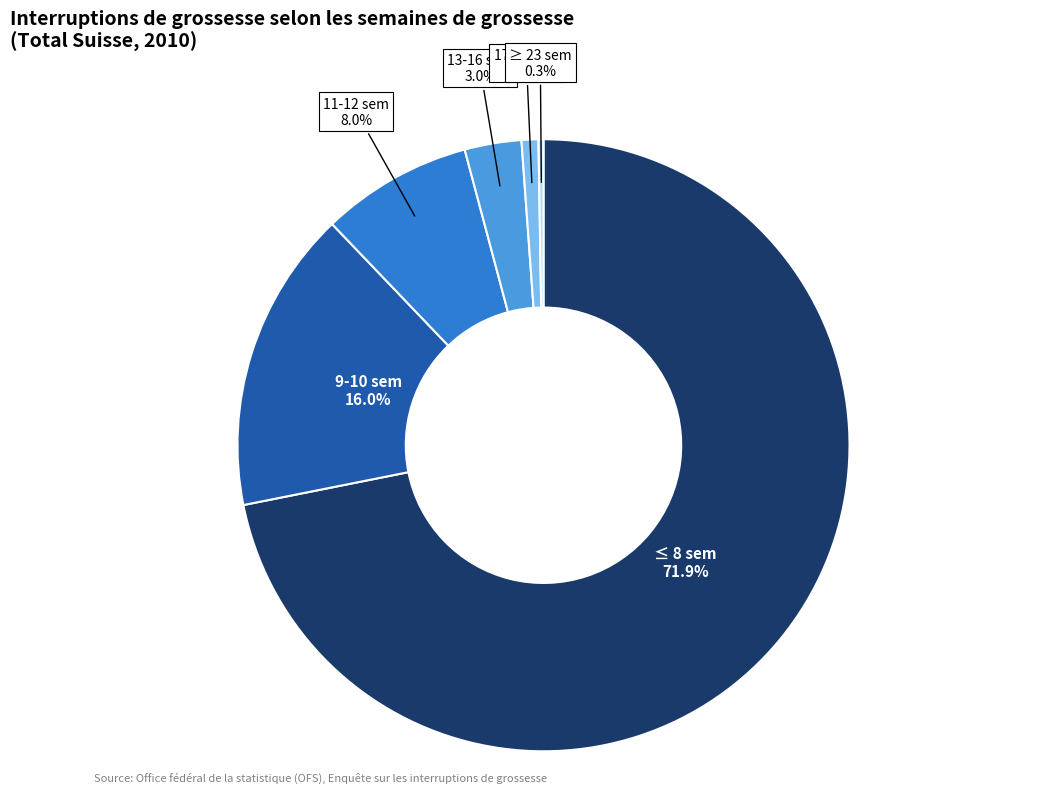

What is the largest slice in the pie chart?

≤ 8 sem